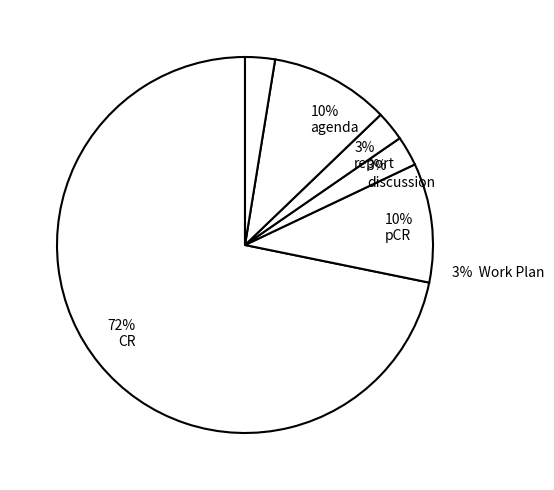

Which slice is the largest?

CR